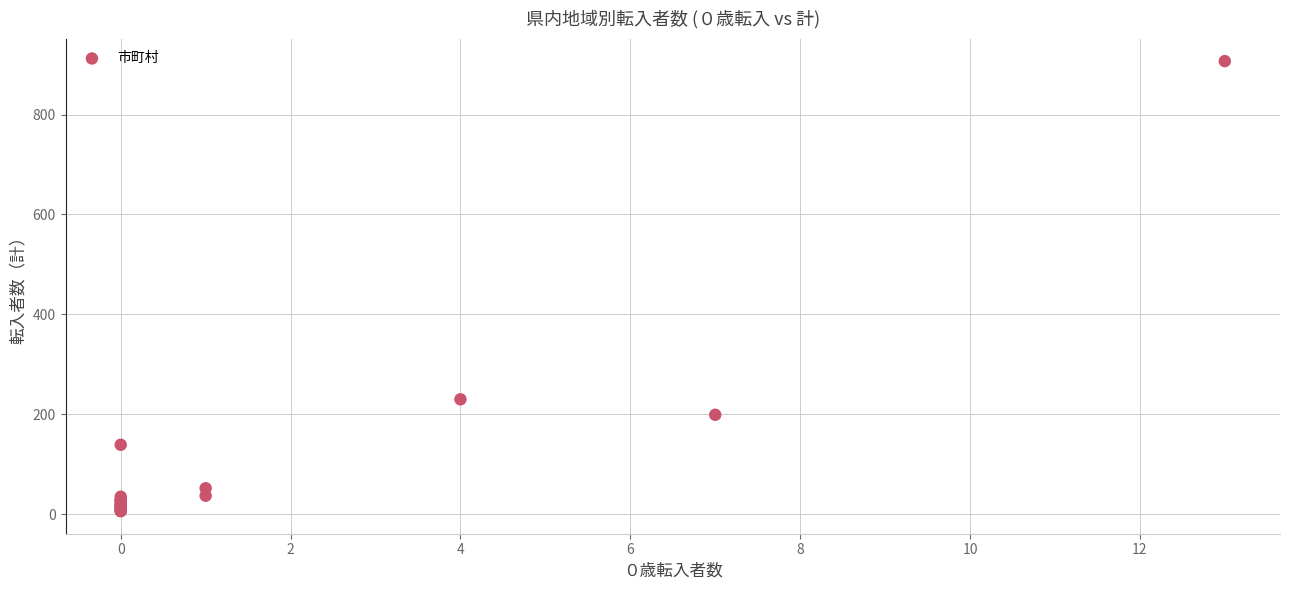

What Y value in the scatter plot is closest to 456?

230